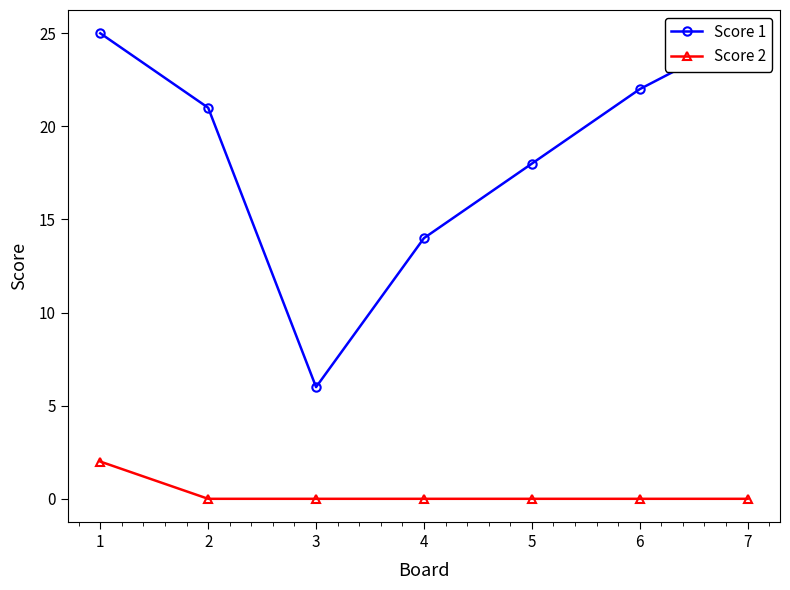

List the series in order of their peak value, highest first.

Score 1, Score 2